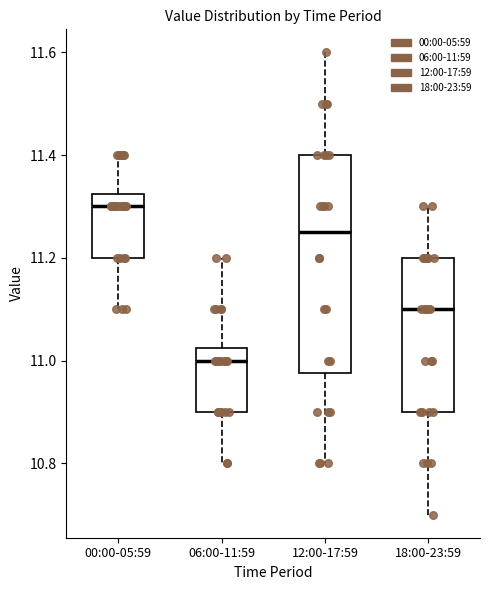

Reading left to right, read every box against the y-axis: the position of its median line, the range the box covers, and the ends of its whiskers. The values are not printed on the chart, so give them approximately, as read against the axis.

00:00-05:59: median 11.30, box 11.20 to 11.32, whiskers 11.10 to 11.40
06:00-11:59: median 11.00, box 10.90 to 11.02, whiskers 10.80 to 11.20
12:00-17:59: median 11.26, box 10.98 to 11.40, whiskers 10.80 to 11.60
18:00-23:59: median 11.10, box 10.90 to 11.20, whiskers 10.70 to 11.30